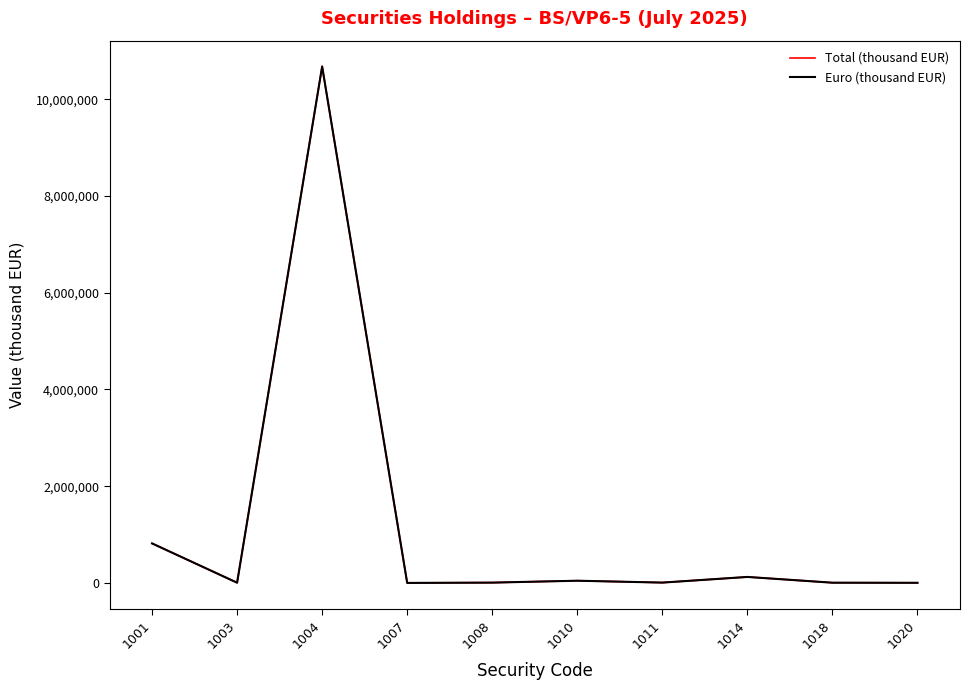

True or false: Euro (thousand EUR) has a value of 391308 at 1001.

False